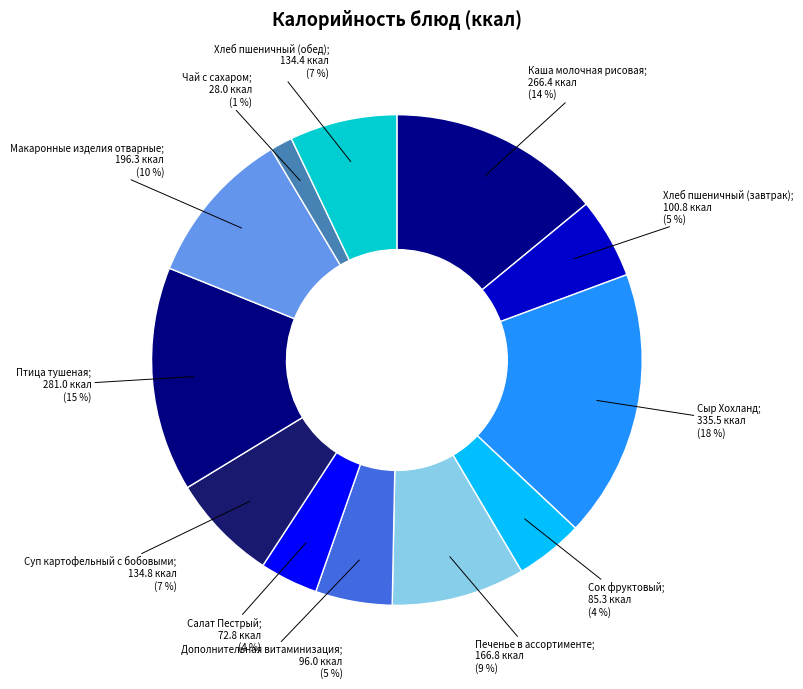

To the nearest percent, what is the difference between the largest and smallest slice percentages?

16%